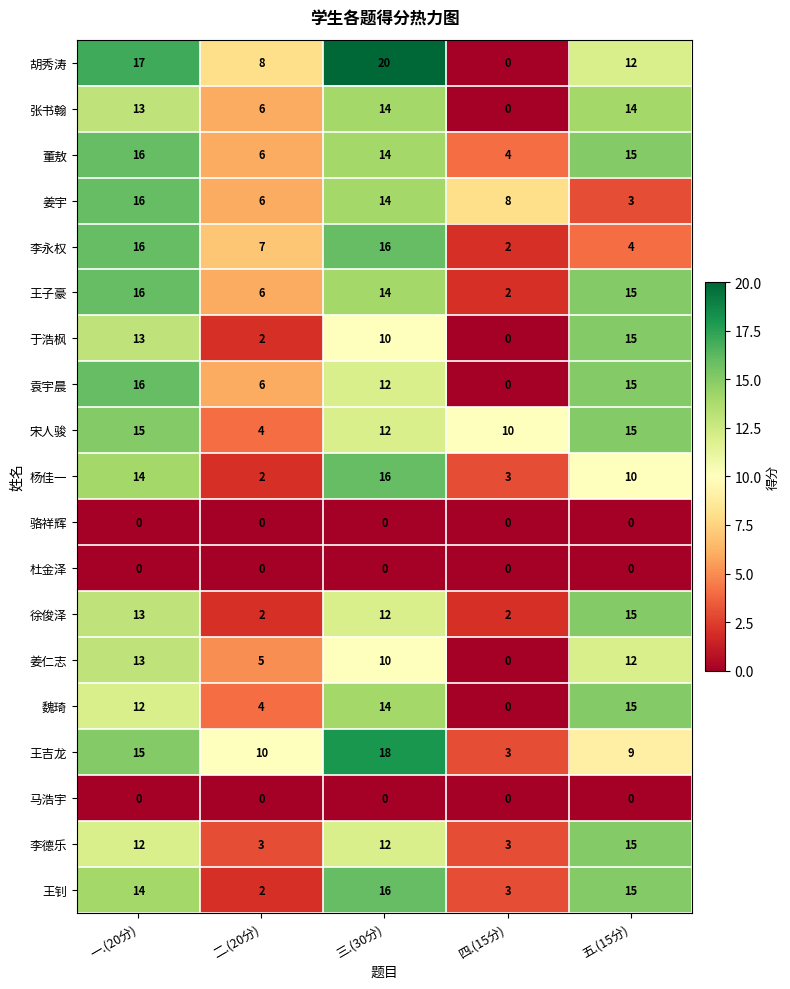

Where is 杨佳一 nearest to the value 9?

五.(15分)